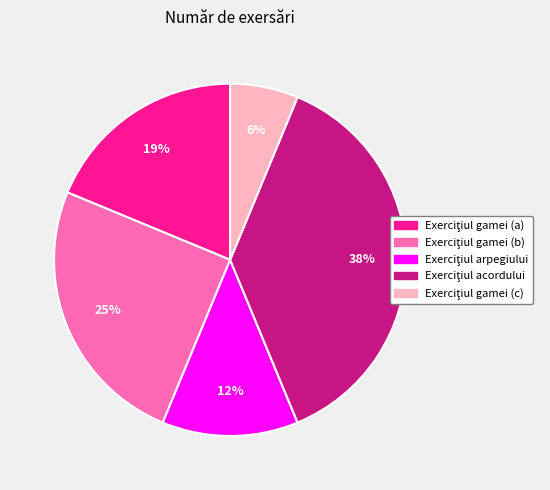

Is there any slice that represents more than half of the pie?

No